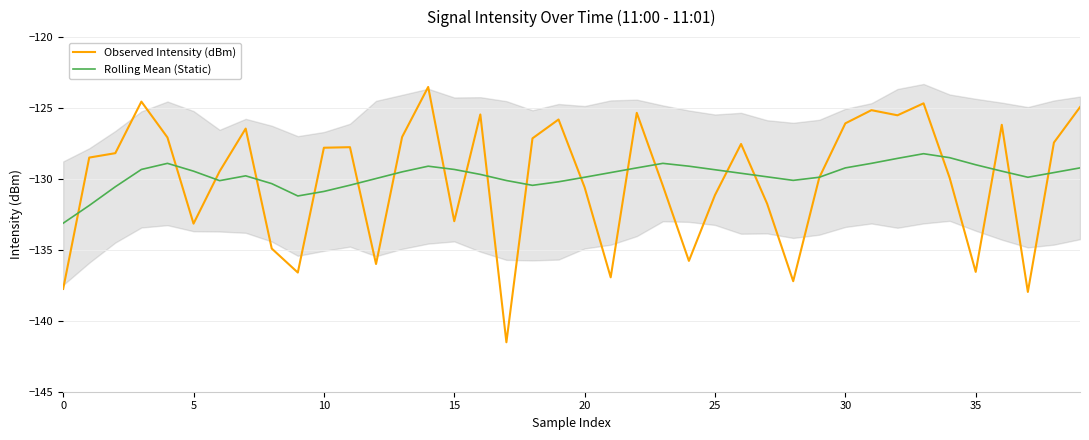

Rank the series by their maximum value, from highest to lowest.

Observed Intensity (dBm), Rolling Mean (Static)